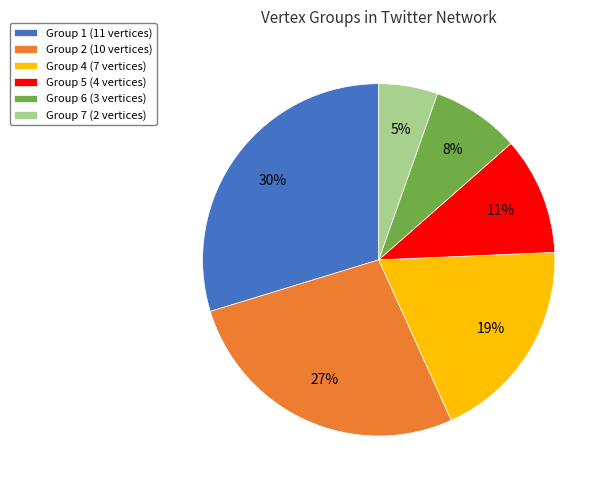

Is the sum of Group 6 (3 vertices) and Group 4 (7 vertices) greater than half?

No